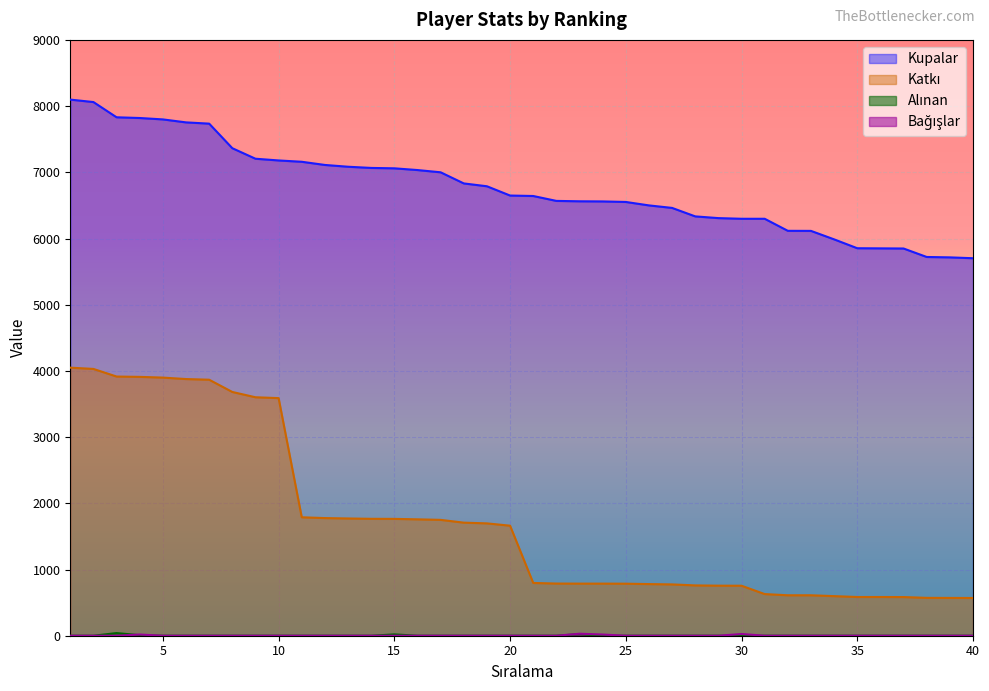

True or false: Katkı has a value of 7170 at 2.

False